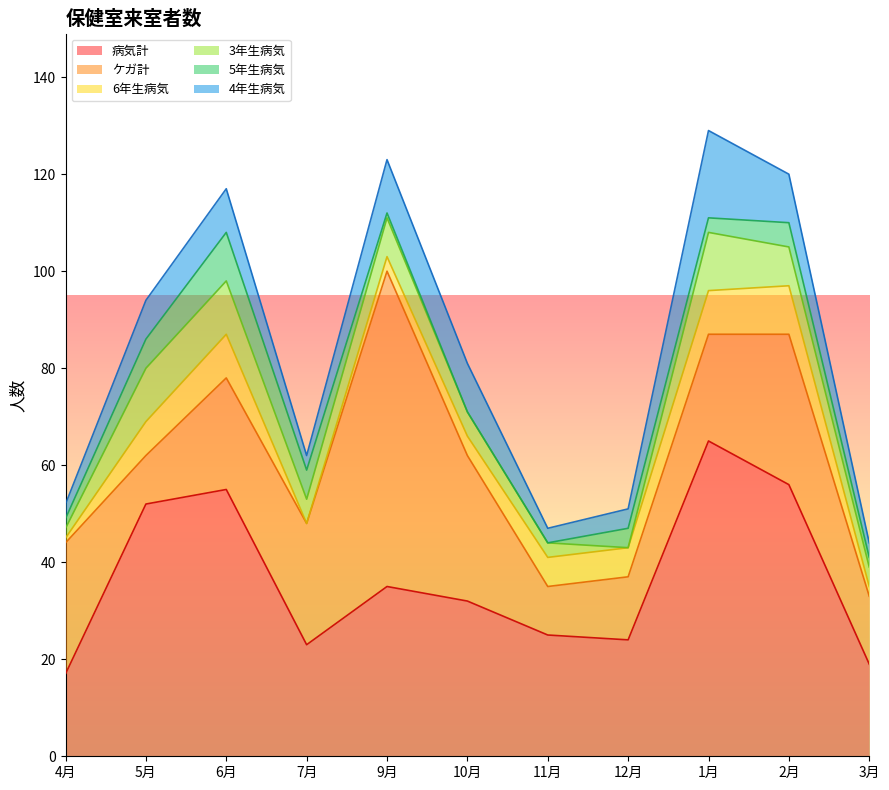

Which series has the largest range (max minus min)?

ケガ計